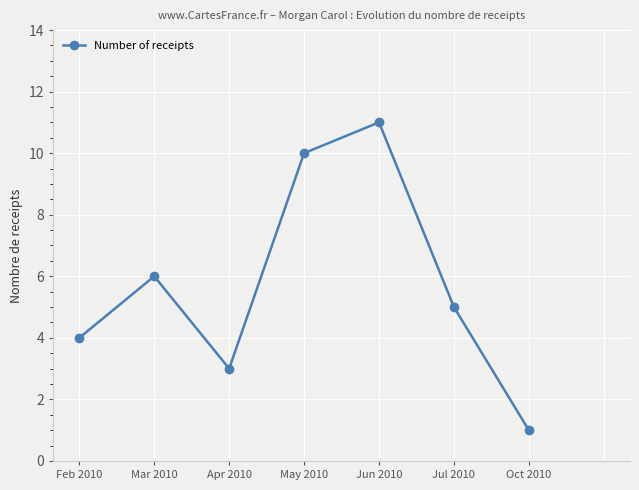

Count the values in the range 3 to 10.

5